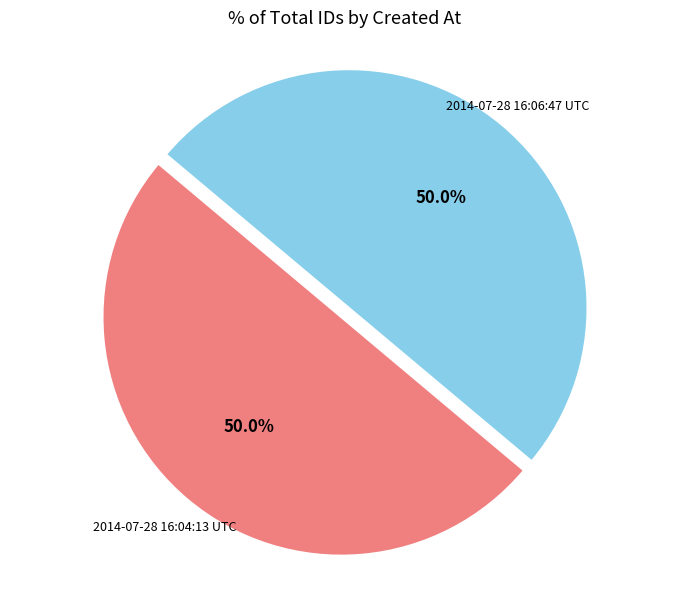

How many segments does this pie chart have?

2